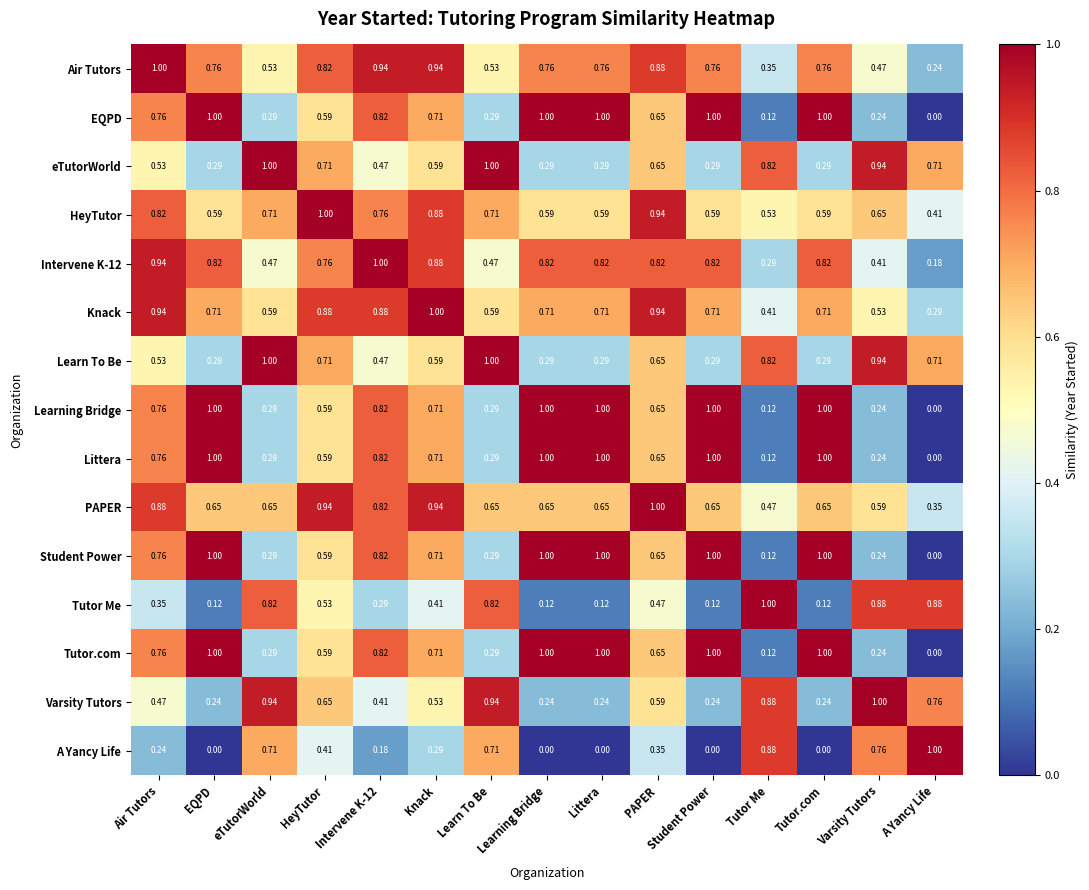

At which category is the sum across all series the highest?

Knack